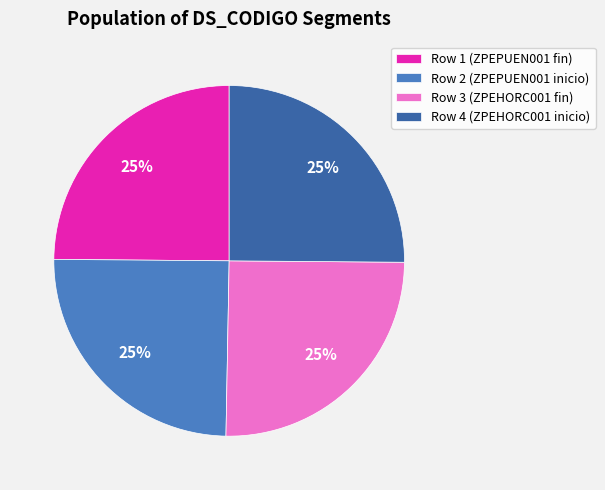

Is there a majority slice in this chart?

No